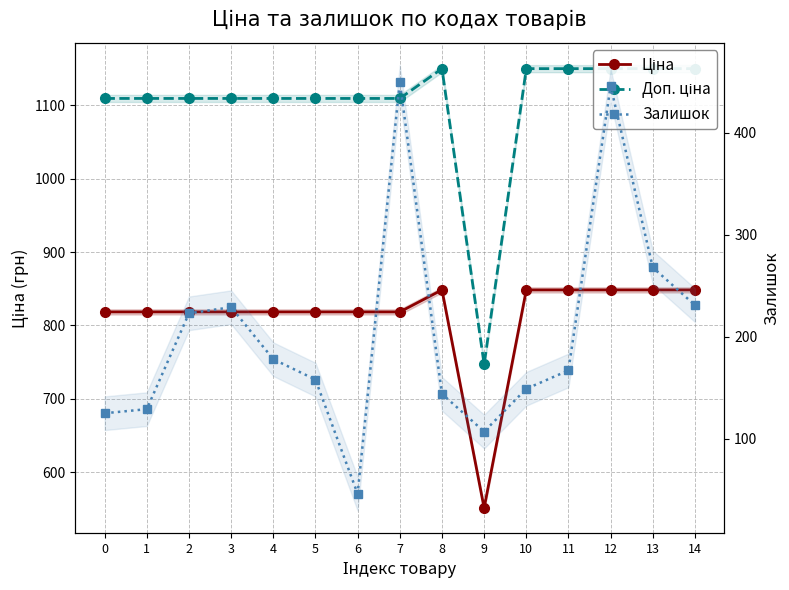

How many lines are shown in the chart?

3